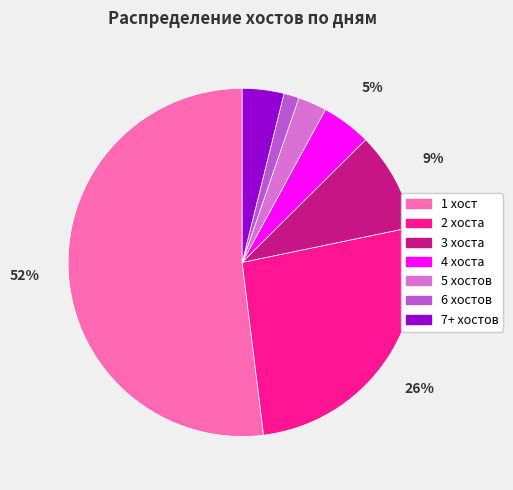

To the nearest percent, what is the average slice percentage?

14%